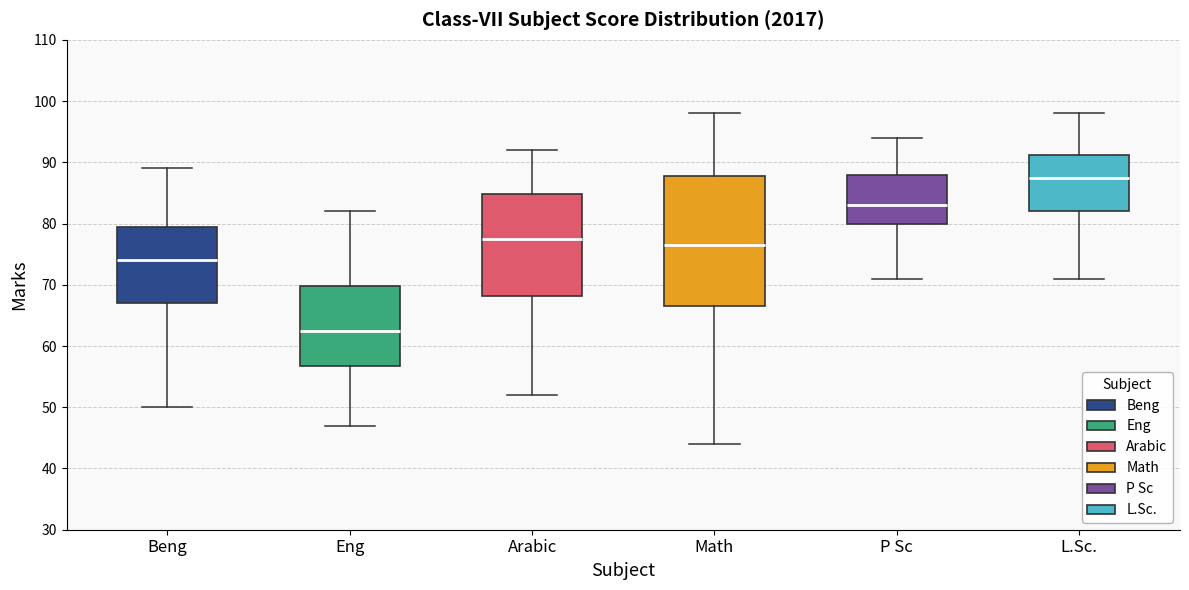

Where is the upper edge of the box for Eng on the y-axis? The values are not printed on the chart, so give them approximately, as read against the axis.

70